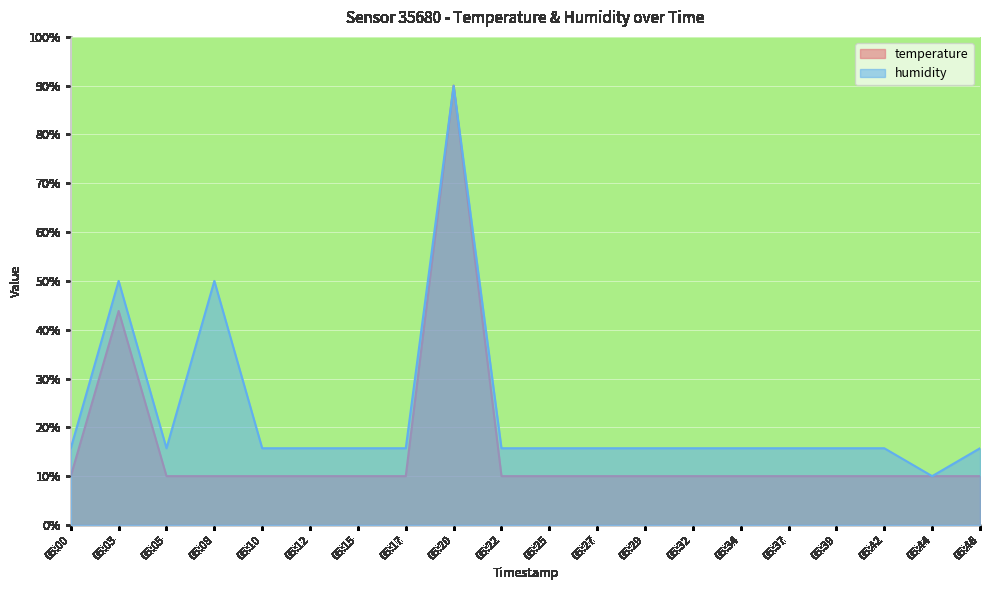

Where is the first local maximum for temperature?

05:03